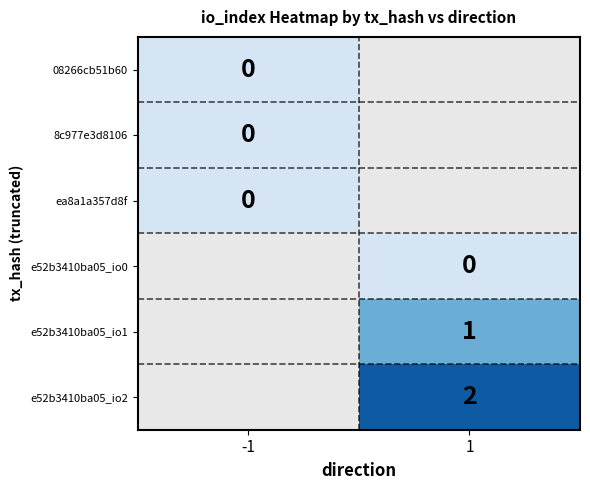

Is the value of 8c977e3d8106 at -1 greater than the value of e52b3410ba05_io2 at 1?

No